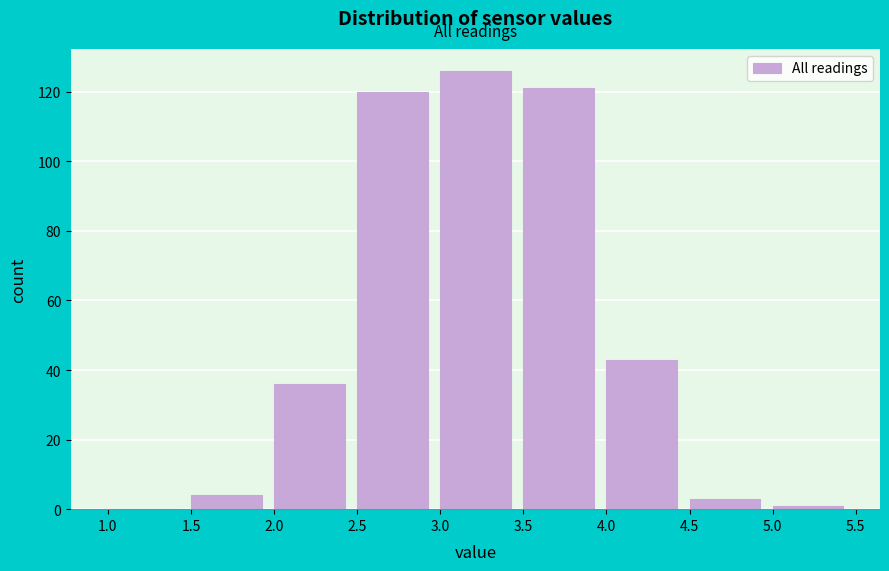

How tall is the bar that spans 1.5 to 2.0 on the x-axis? The values are not printed on the chart, so give them approximately, as read against the axis.

4